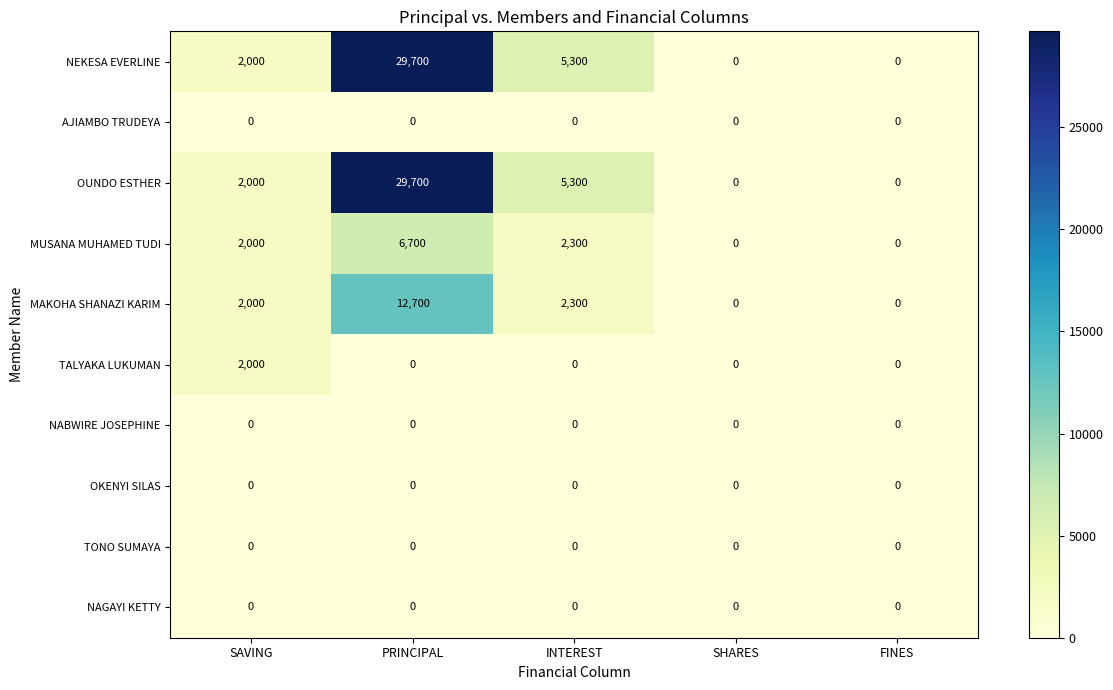

What is the spread (max minus min) of values at PRINCIPAL?

29700